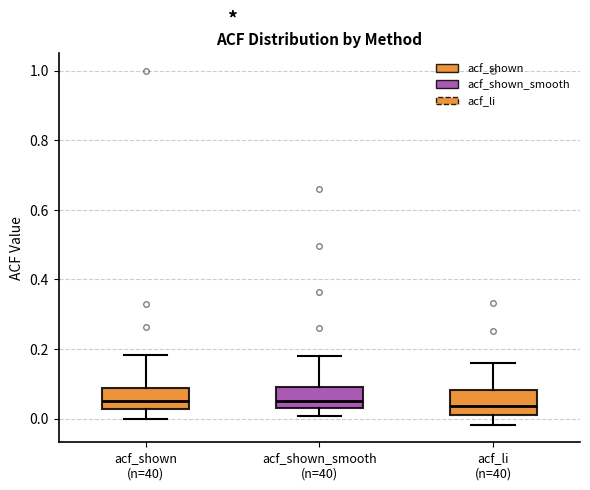

Reading left to right, transcribe this box plot: for each box, give where its median line is, the range the box spans, and where its two whiskers end, as read against the y-axis. The values are not printed on the chart, so give them approximately, as read against the axis.

acf_shown (n=40): median 0.04, box 0.02 to 0.08, whiskers 0.00 to 0.18
acf_shown_smooth (n=40): median 0.06, box 0.02 to 0.08, whiskers 0.00 to 0.18
acf_li (n=40): median 0.04, box 0.02 to 0.08, whiskers -0.02 to 0.16